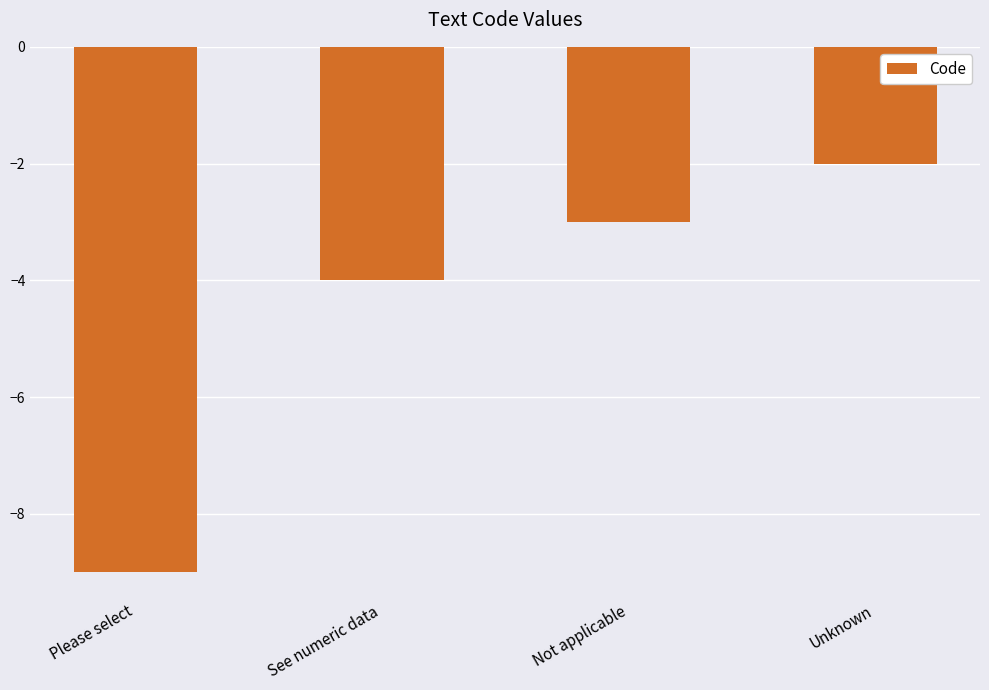

At which label is the value closest to -5?

See numeric data